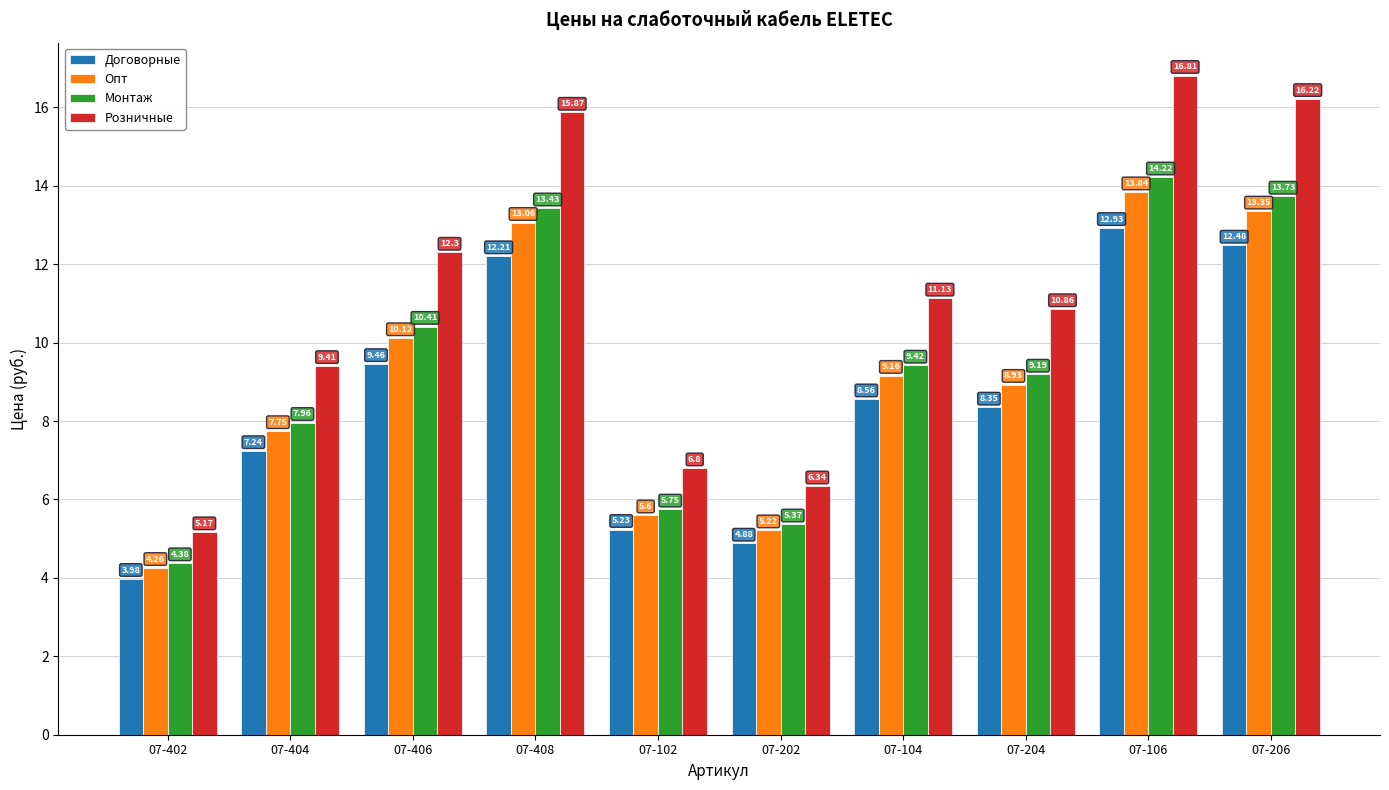

How many data points in Договорные are less than 8?

4